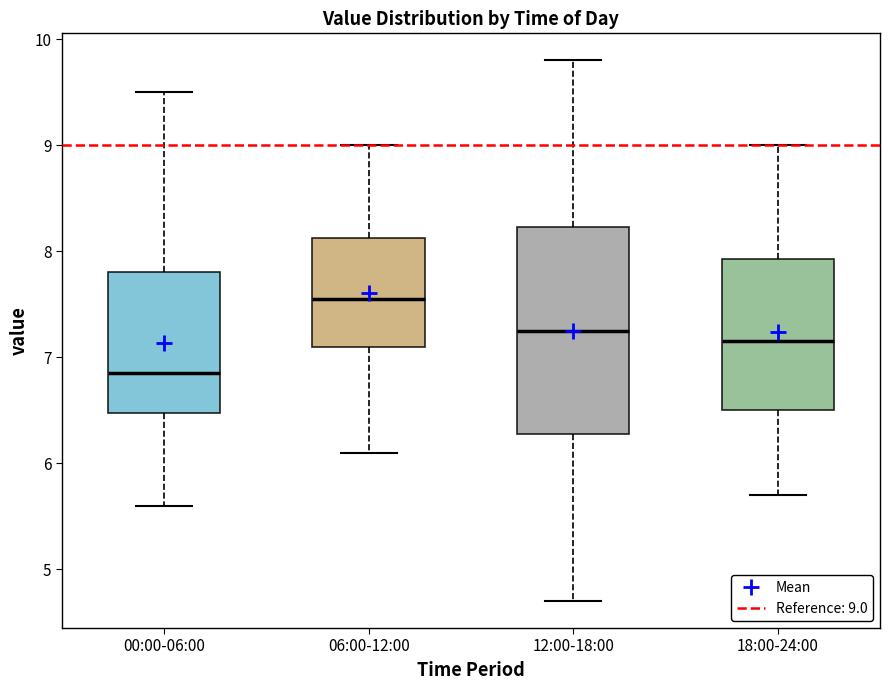

Reading left to right, read every box against the y-axis: the position of its median line, the range the box covers, and the ends of its whiskers. The values are not printed on the chart, so give them approximately, as read against the axis.

00:00-06:00: median 6.9, box 6.5 to 7.8, whiskers 5.6 to 9.5
06:00-12:00: median 7.6, box 7.1 to 8.1, whiskers 6.1 to 9.0
12:00-18:00: median 7.3, box 6.3 to 8.2, whiskers 4.7 to 9.8
18:00-24:00: median 7.2, box 6.5 to 7.9, whiskers 5.7 to 9.0